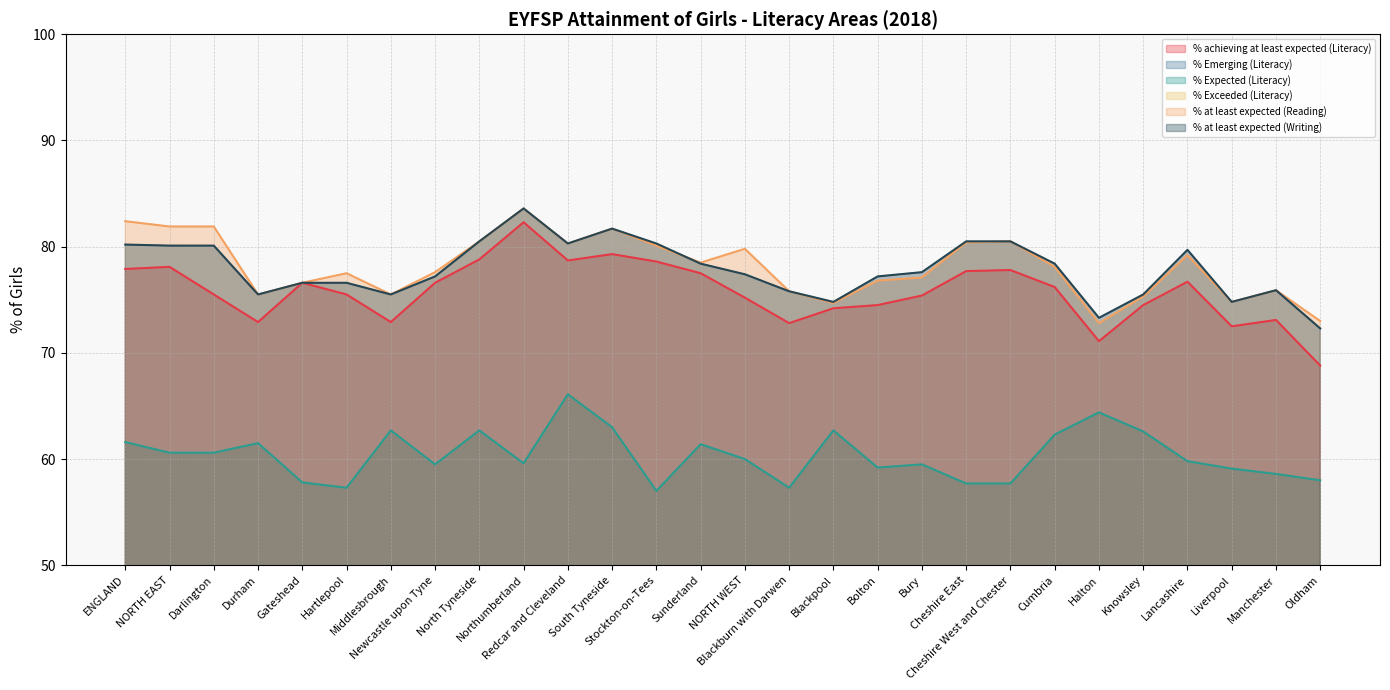

How many lines are shown in the chart?

6